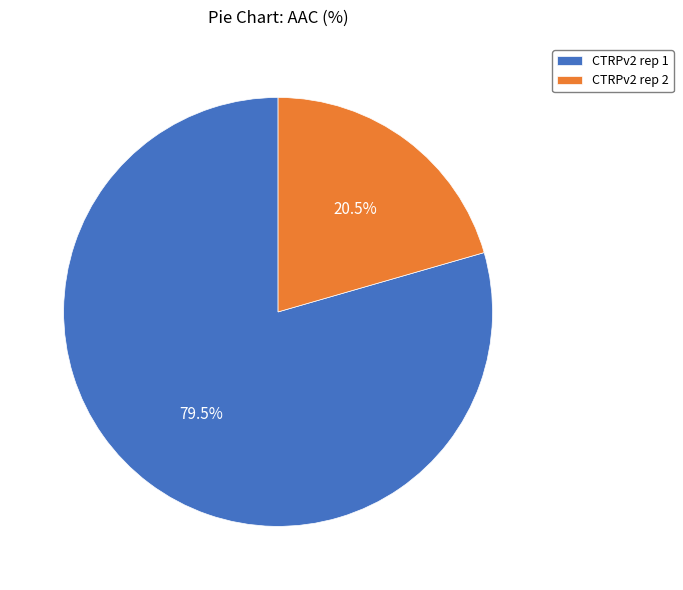

True or false: CTRPv2 rep 2 accounts for 15% of the total.

False